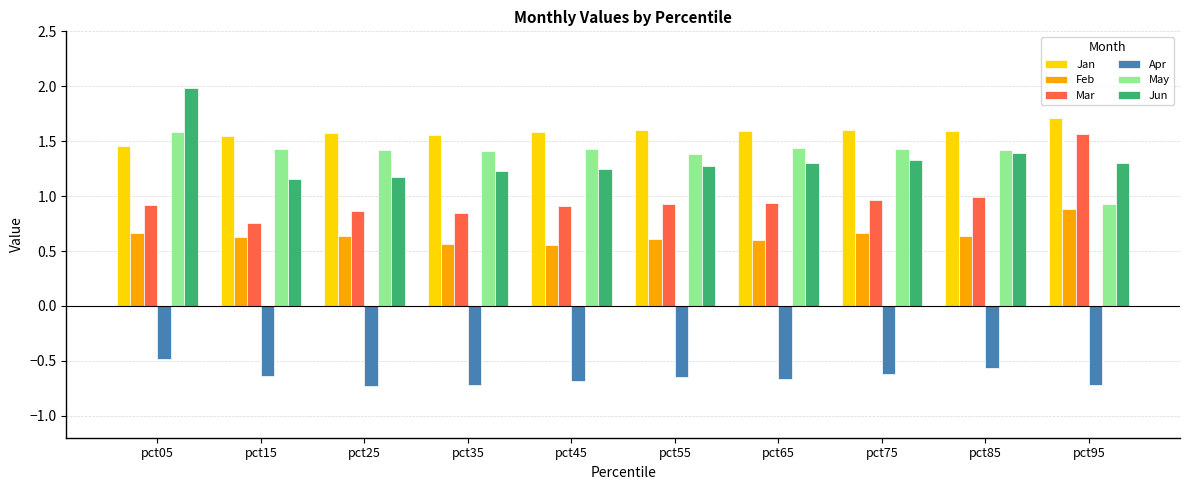

What is the spread (max minus min) of values at pct75?

2.2